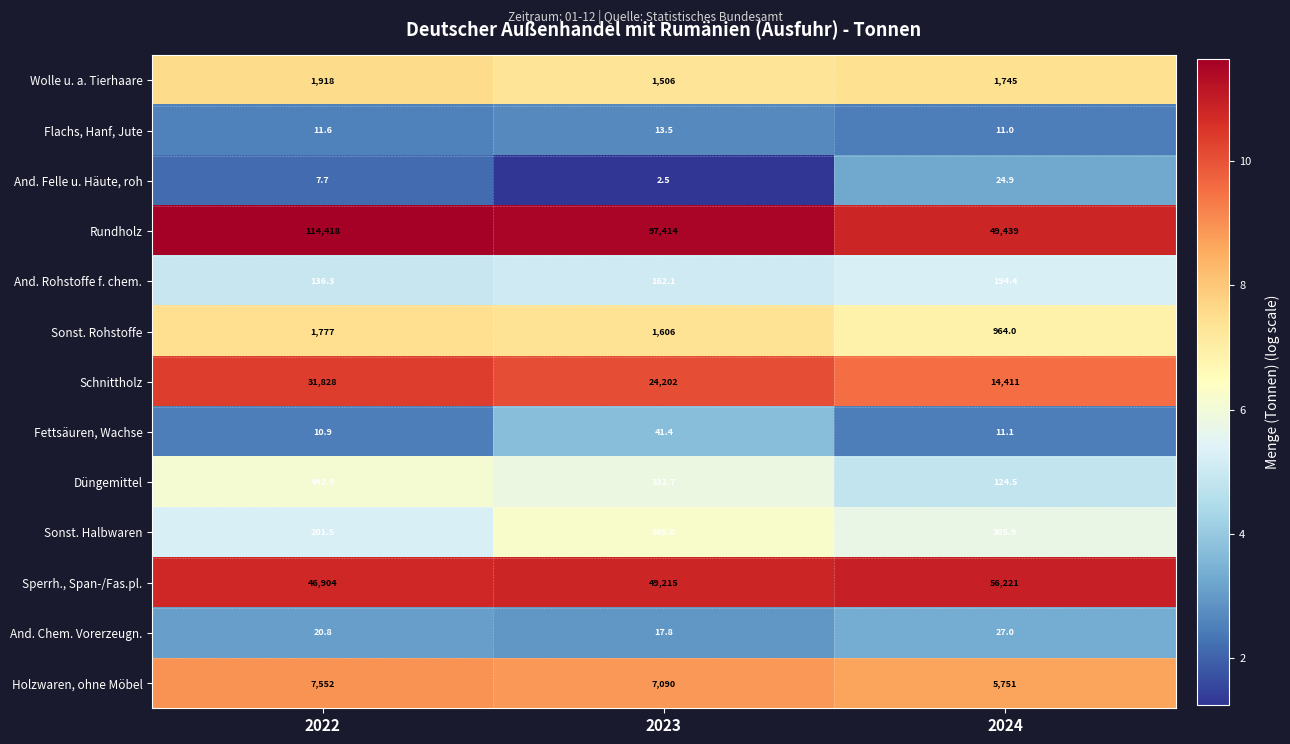

What is the average value of the Sperrh., Span-/Fas.pl. series?

50780.0